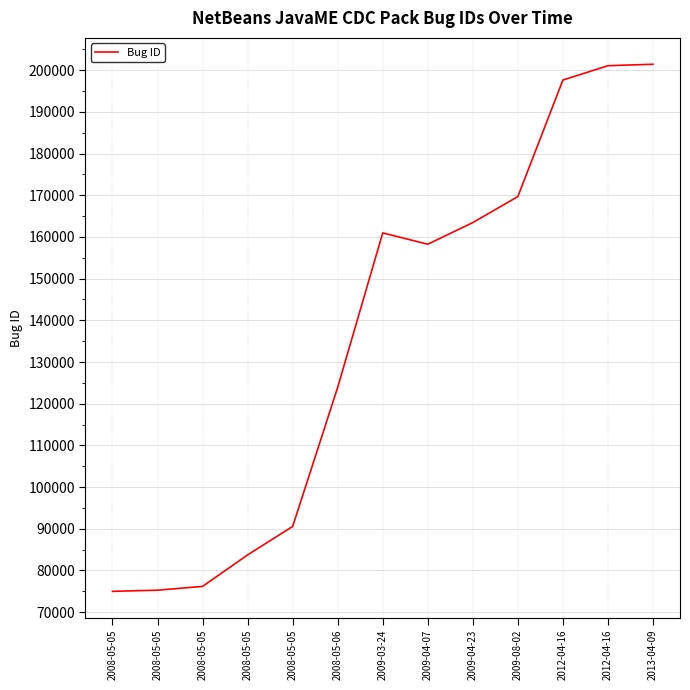

Does the chart have visible grid lines?

Yes